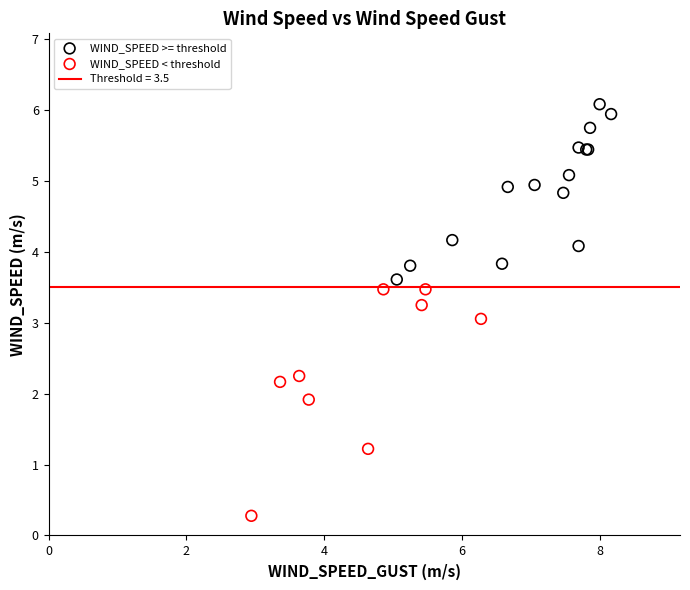

Which series has the widest spread of Y values?

WIND_SPEED < threshold